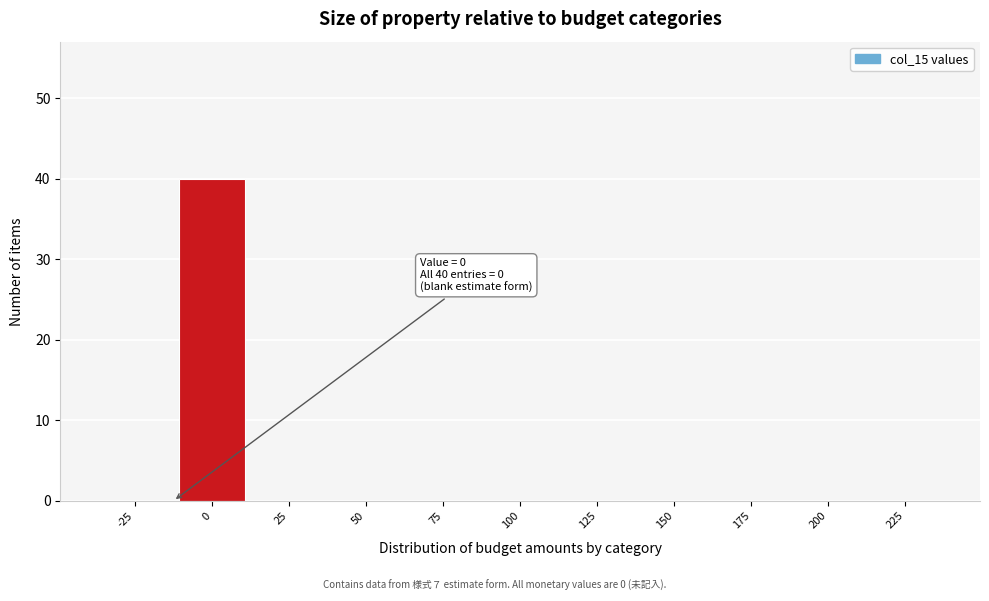

Reading right to left, what are all the values shown in this chart?

225=0	200=0	175=0	150=0	125=0	100=0	75=0	50=0	25=0	0=40	-25=0